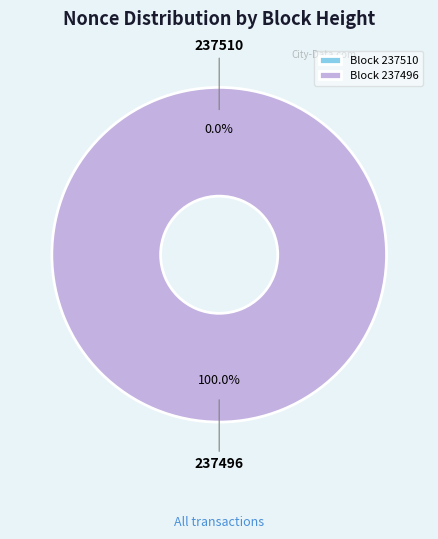

True or false: 237496 accounts for 100% of the total.

True